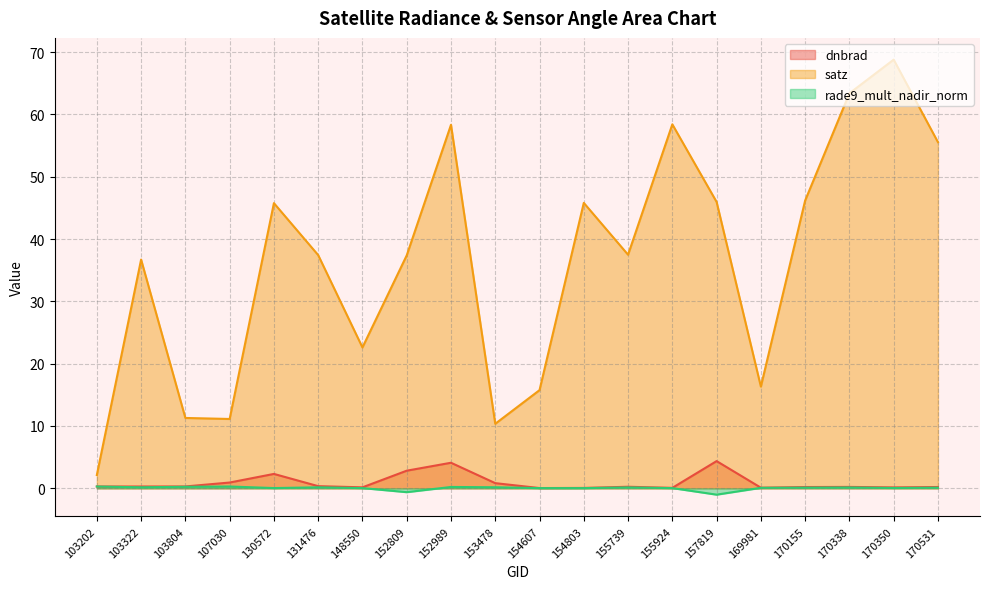

What is the spread (max minus min) of values at 152809?

38.0